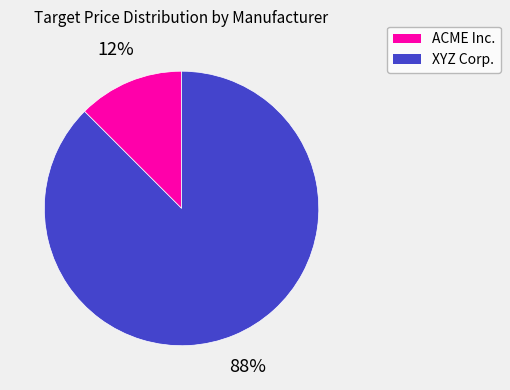

Which slice represents more than half of the pie?

XYZ Corp.